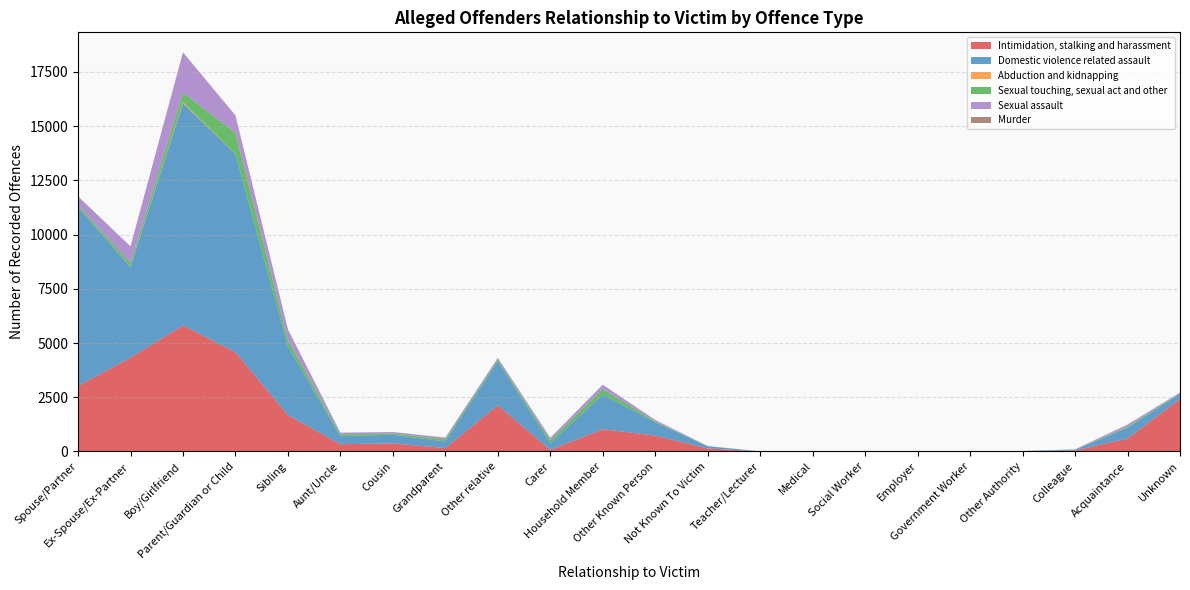

Reading left to right, what are all the values shown in this chart?

Intimidation, stalking and harassment: 3018	4328	5810	4580	1682	335	371	159	2131	75	1027	734	140	2	0	3	1	0	6	43	597	2420
Domestic violence related assault: 8258	4185	10251	9136	3166	370	400	302	2042	304	1598	617	101	1	8	8	0	1	12	36	500	247
Abduction and kidnapping: 11	15	44	7	1	2	0	0	3	0	2	1	2	0	0	0	0	0	0	0	3	2
Sexual touching, sexual act and other: 75	170	436	974	299	85	60	105	83	138	251	41	5	1	0	2	0	0	4	6	50	27
Sexual assault: 397	758	1856	786	484	76	66	75	61	113	200	60	5	3	1	0	1	1	1	15	92	23
Murder: 5	2	8	16	1	0	0	0	0	0	1	1	0	0	0	0	0	0	0	0	0	0